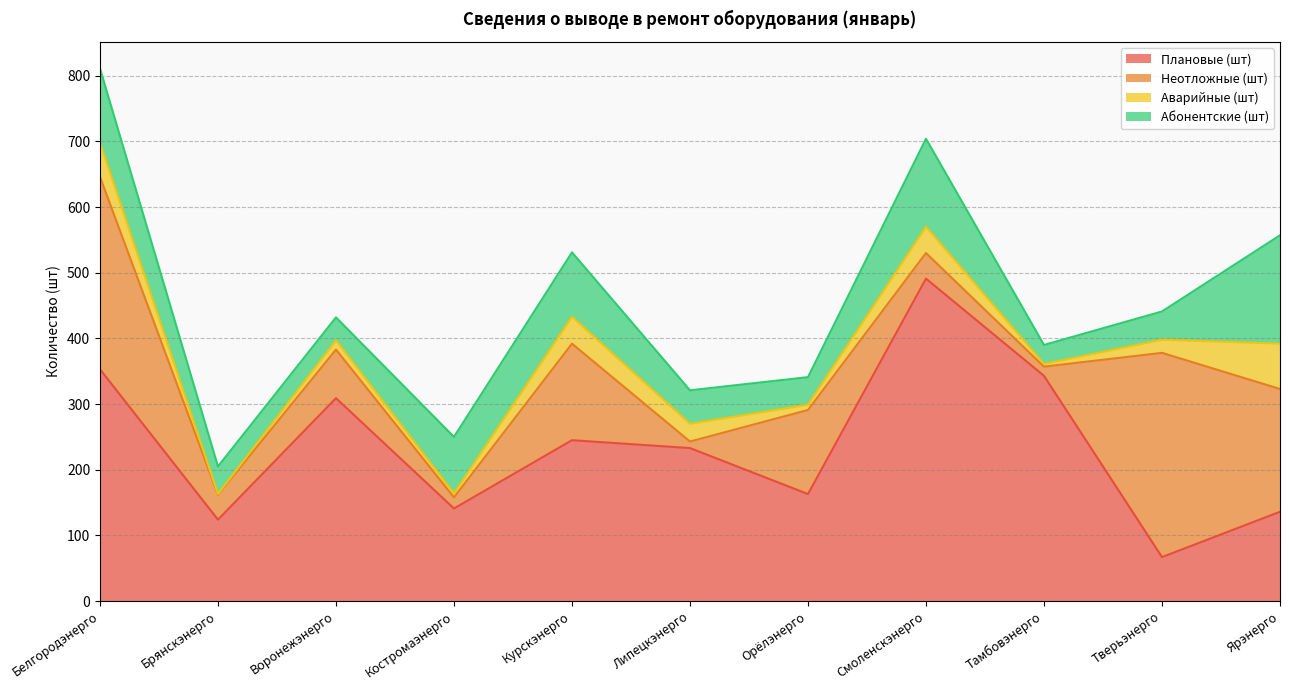

What is the sum of all Неотложные (шт) values?

1258